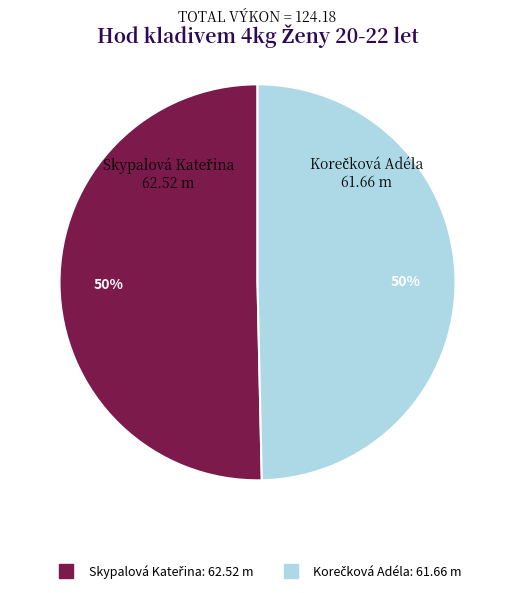

To the nearest percent, what is the average slice percentage?

50%